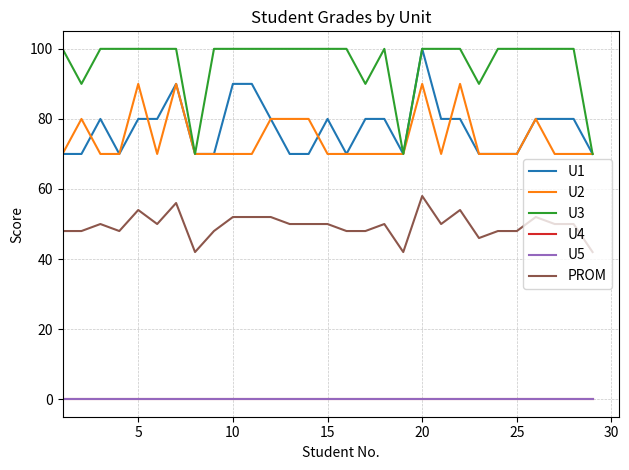

Is this an area chart (filled region under the line)?

No